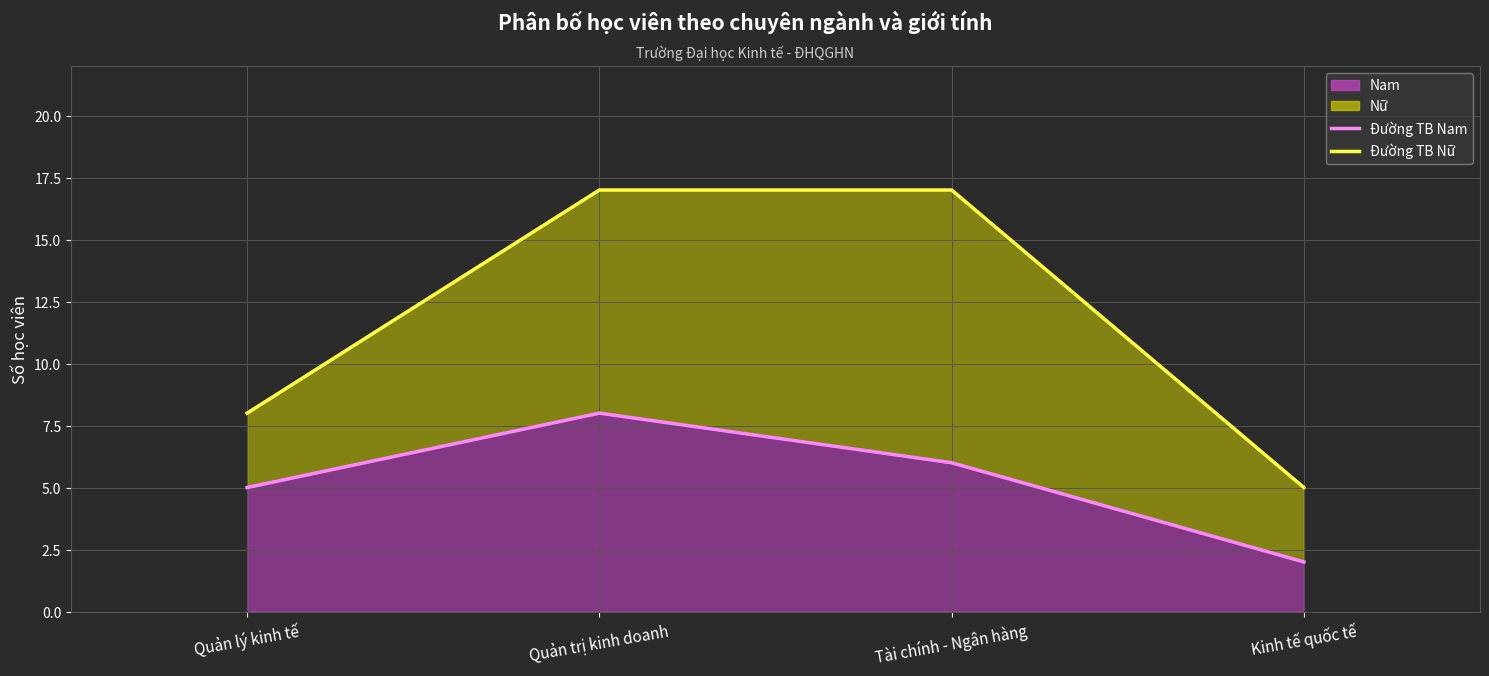

Which label corresponds to the largest value in the chart?

Quản trị kinh doanh